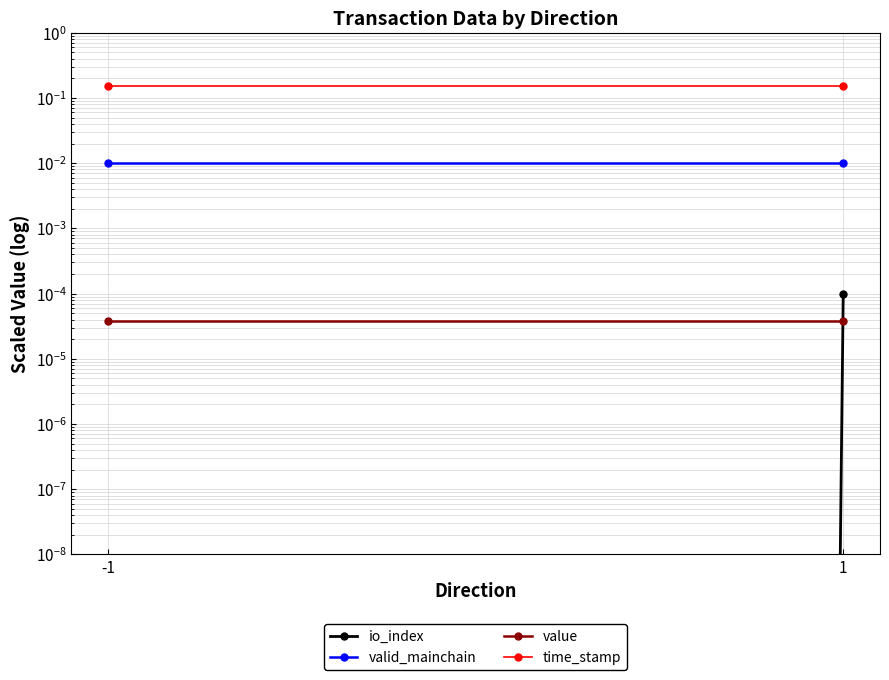

What are all the series names shown in the legend?

io_index, valid_mainchain, value, time_stamp